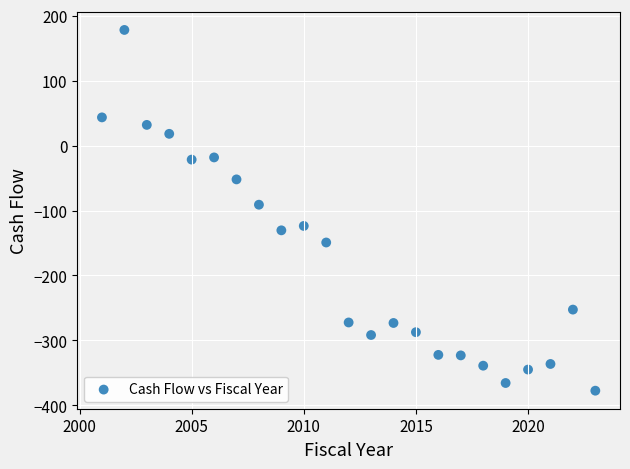

What is the range of X values (max minus min)?

22.0